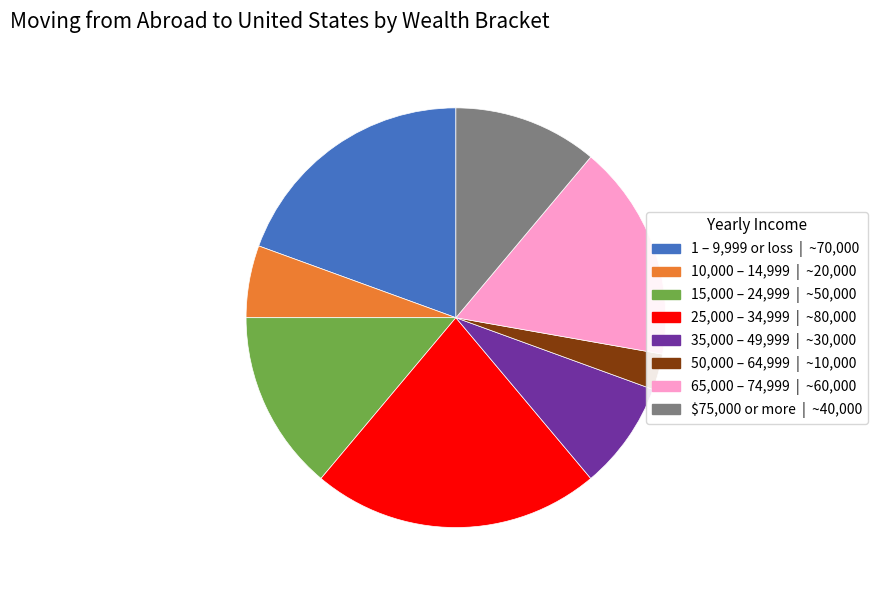

Does any single category account for the majority?

No